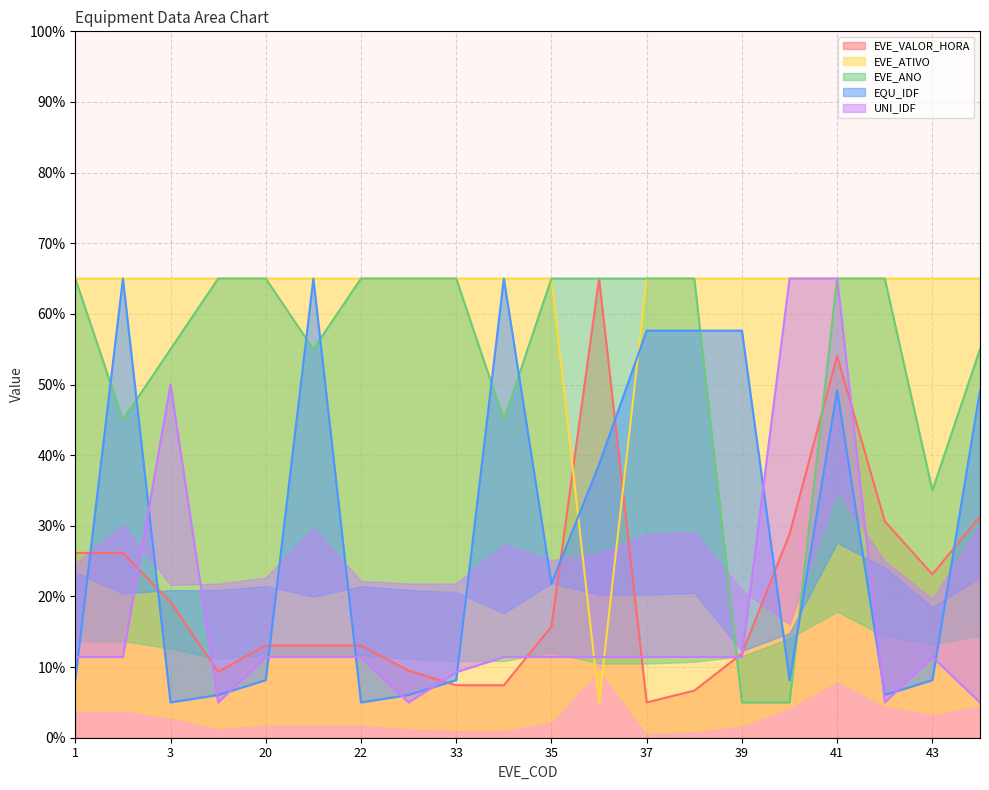

Which series ends up on top after the final intersection of EVE_ATIVO and EVE_ANO?

EVE_ATIVO